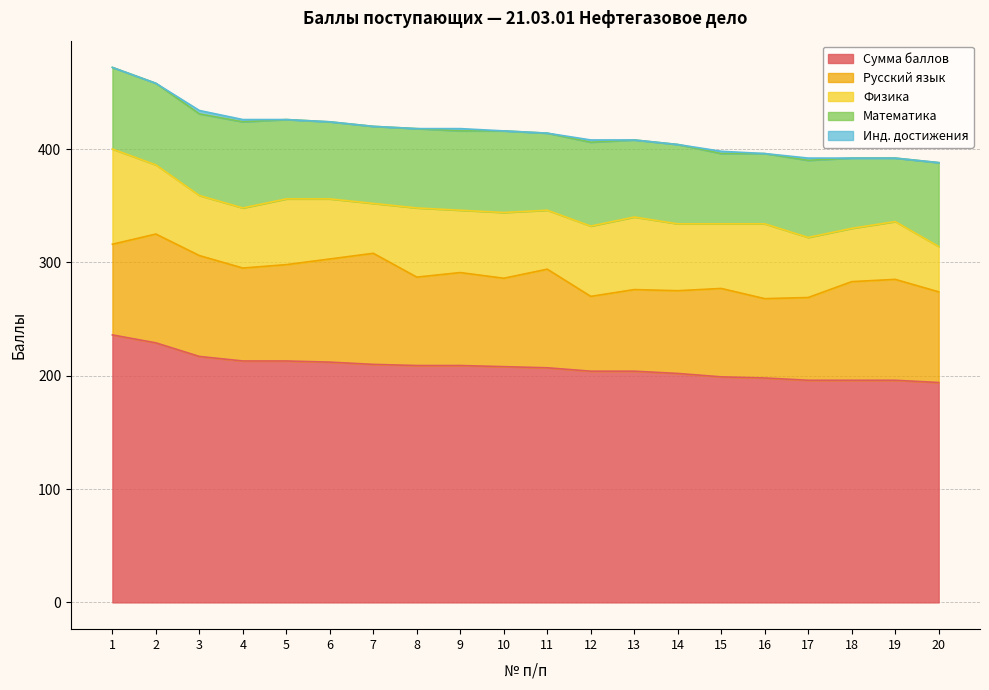

The value of Сумма баллов at 1 is 62. True or false?

False